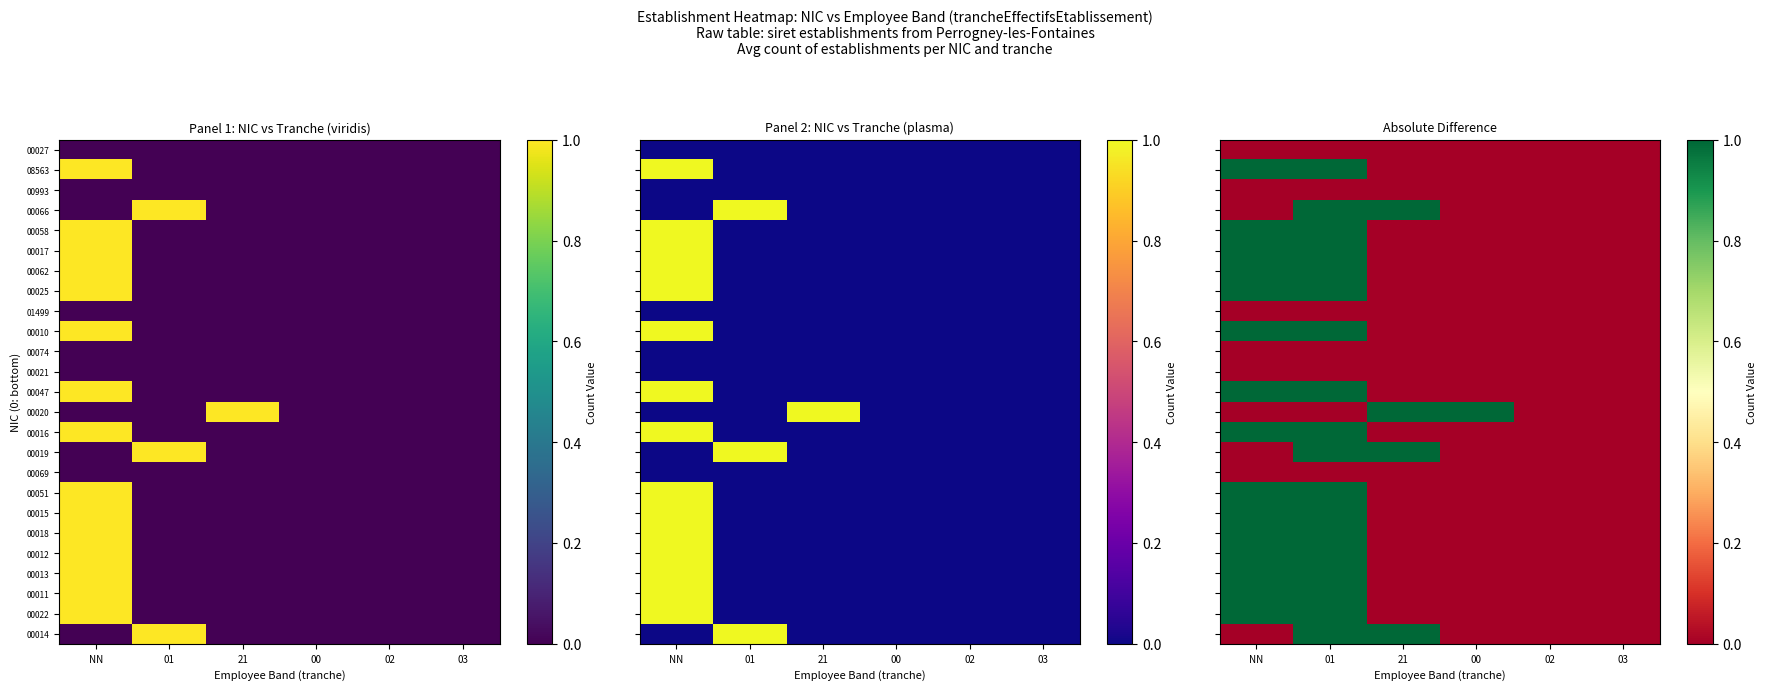

What is the total value across all series at NN?

15.0